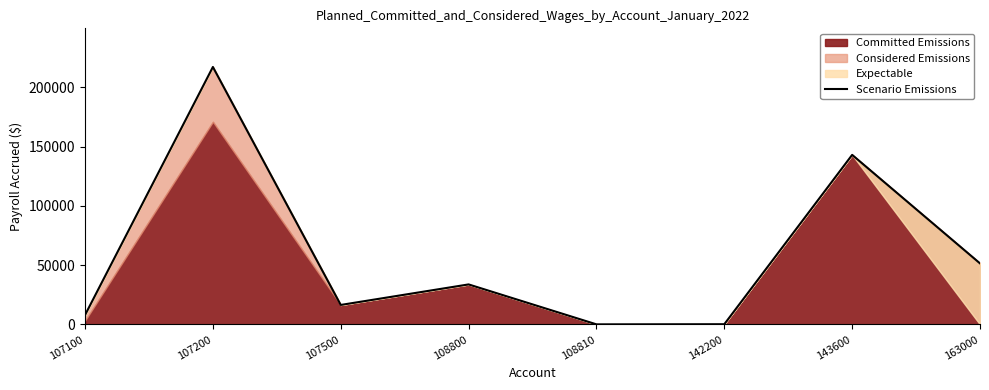

How many points are higher than both their immediate neighbors (excluding endpoints)?

3